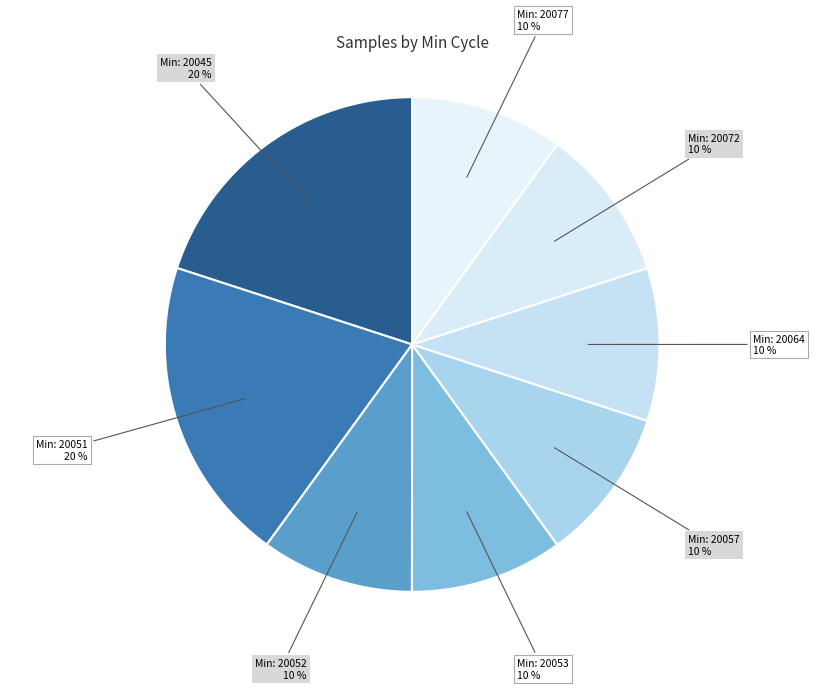

How many slices are in this pie chart?

8